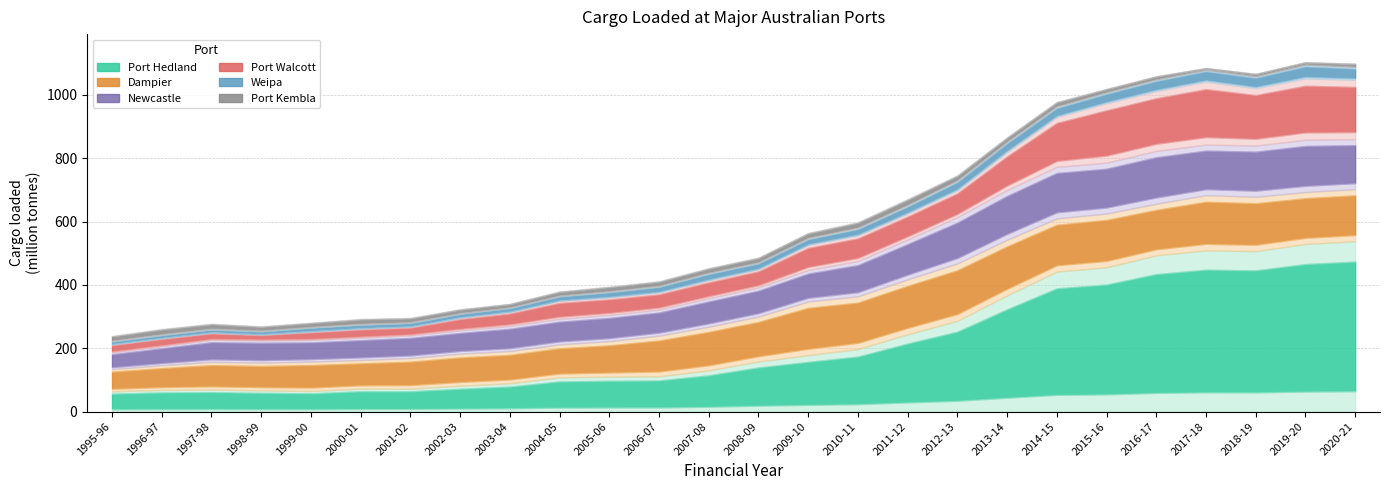

What is the difference between the second highest and second lowest values in the Dampier series?

97.7